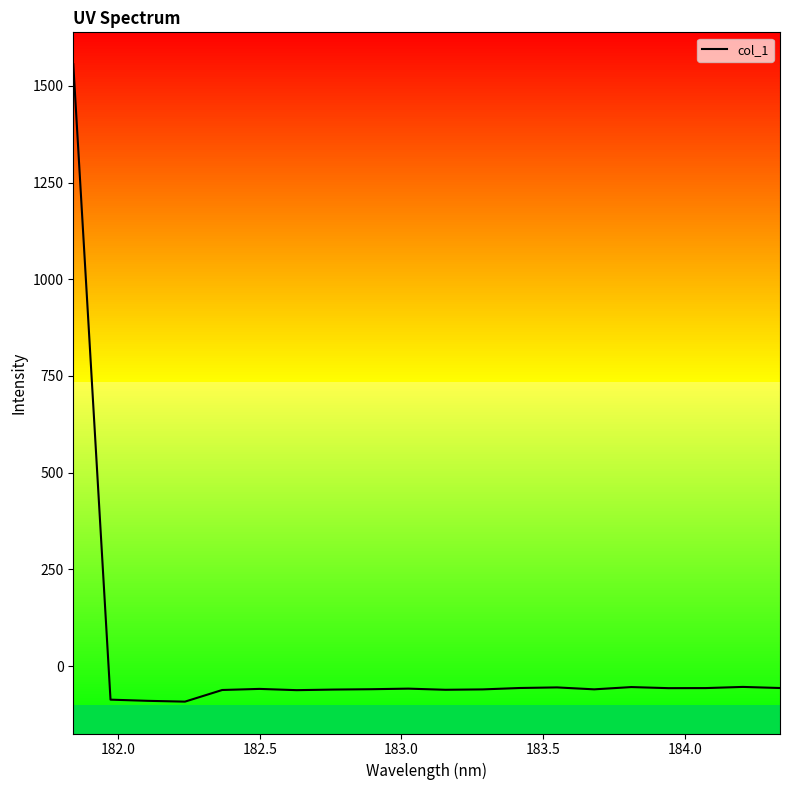

What is the lowest value of the col_1 series?

-91.5